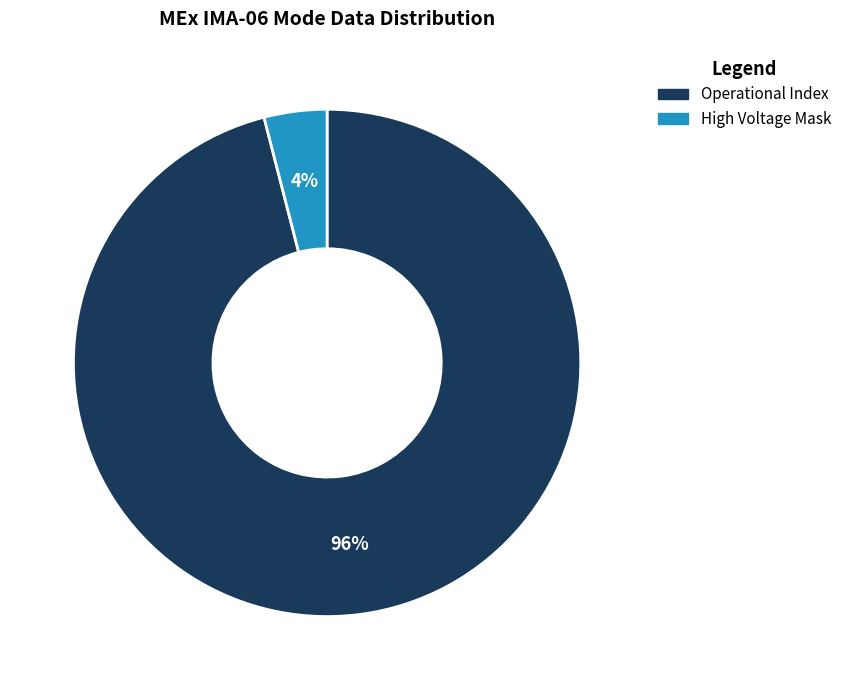

To the nearest percent, what is the difference between the largest and smallest slice percentages?

92%